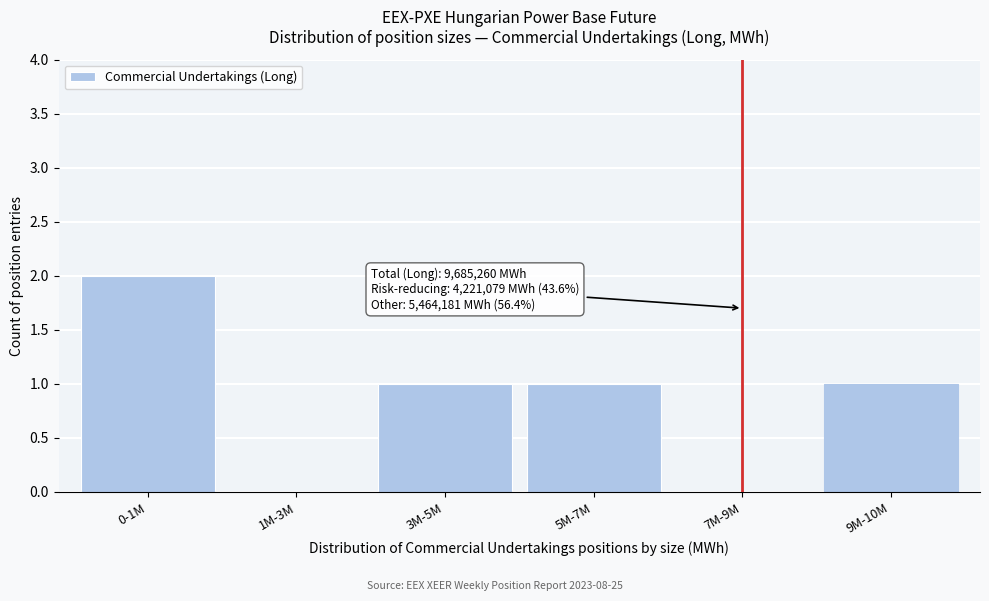

Reading right to left, extract all data points from this chart.

9M-10M=1	7M-9M=0	5M-7M=1	3M-5M=1	1M-3M=0	0-1M=2